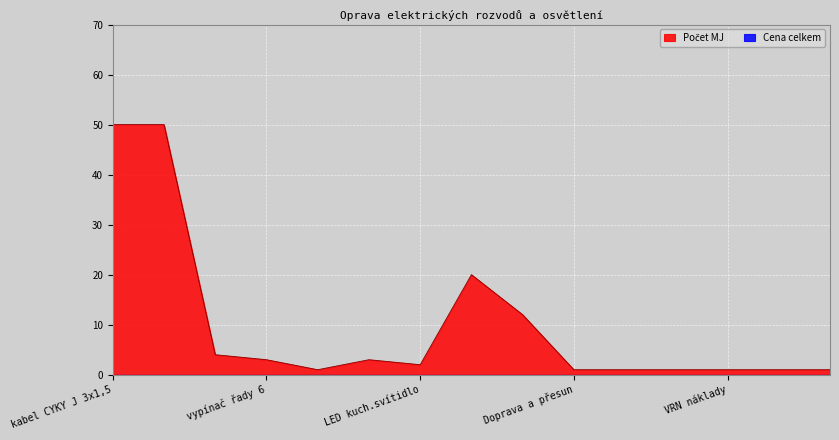

Rank the categories by value from lowest to highest.

vypínač řady 5, Doprava a přesun, Spojovací materiál, Průběžný úklid, VRN náklady, Práce, Likvidace odpadu, LED kuch.svítidlo, vypínač řady 6, Led SMART svítidlo, zásuvka dvojnásobná, krabice instalační, sádrové pojivo, kabel CYKY J 3x1,5, kabel CYKY J 3x2,5